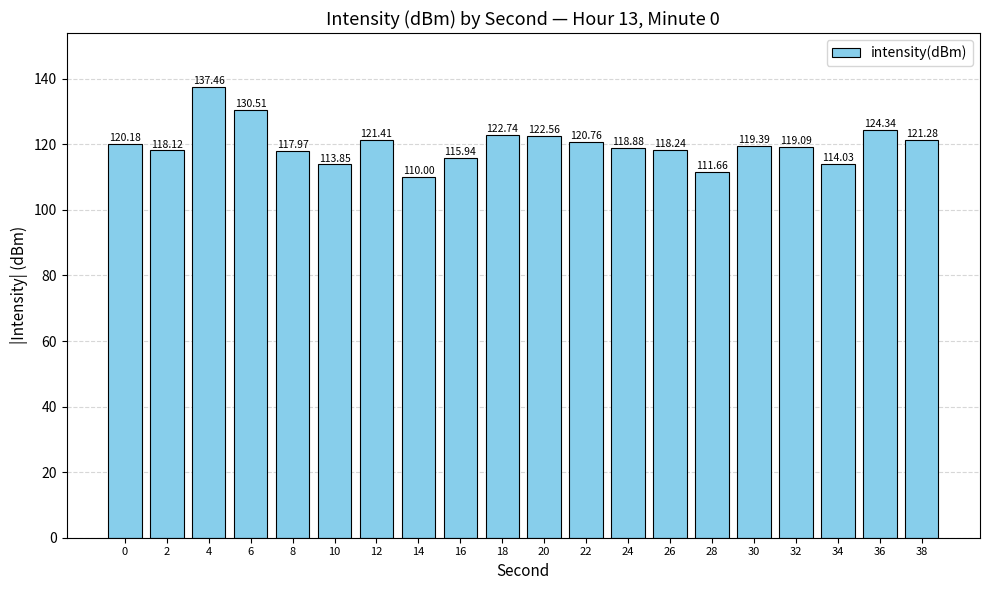

What is the average value?

119.9